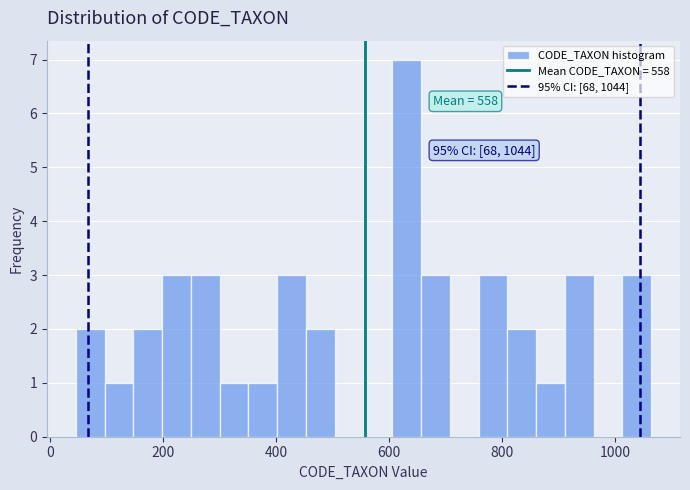

Read against the x-axis, roughly where is the centre of the tallest bar?

640